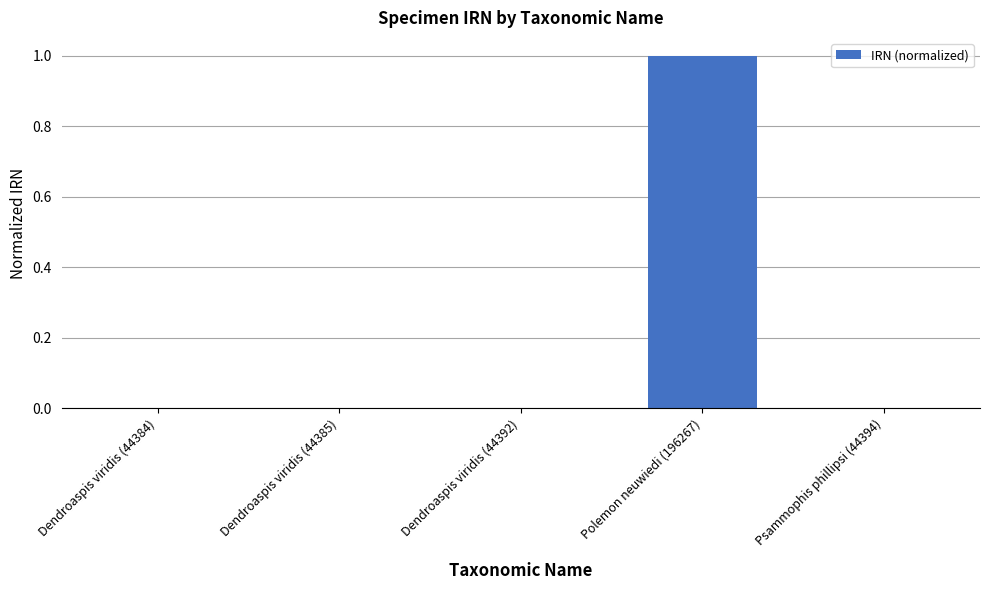

Count the number of data series in this chart.

1